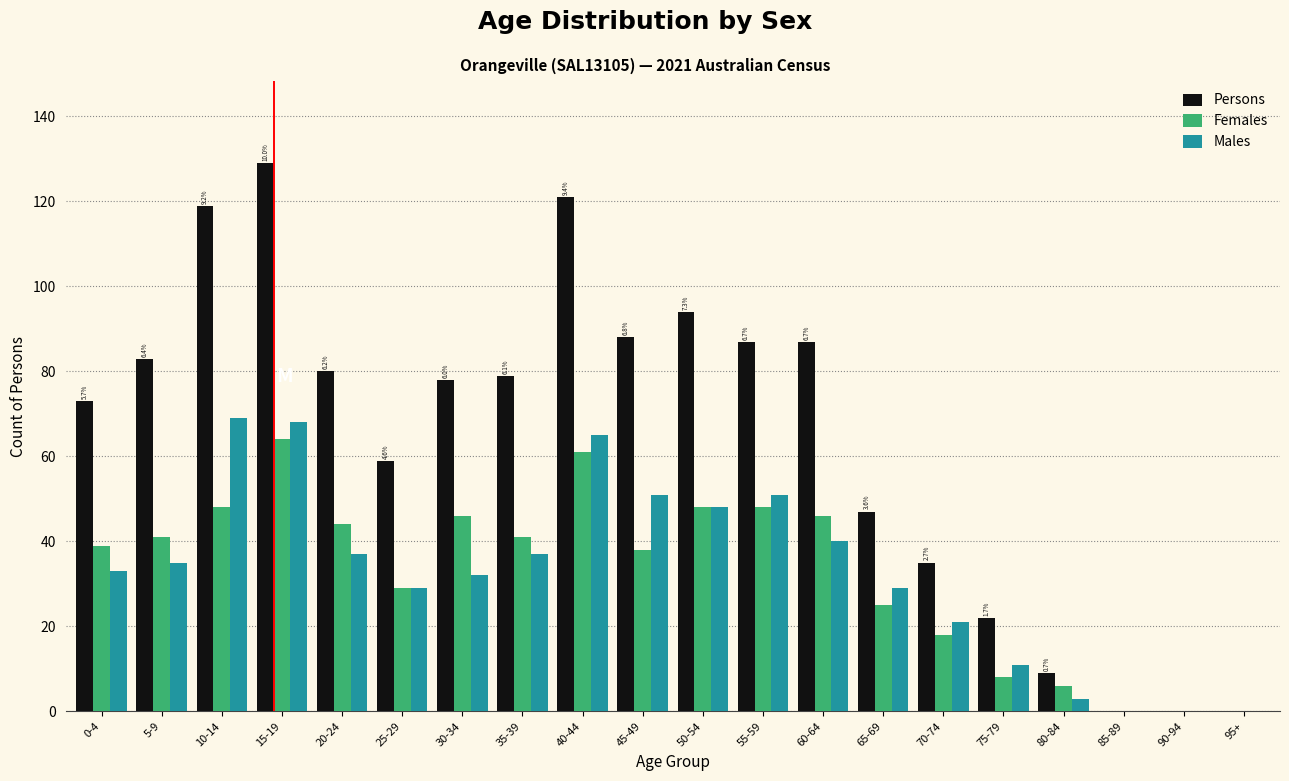

At which category does the chart reach its peak across all series?

15-19